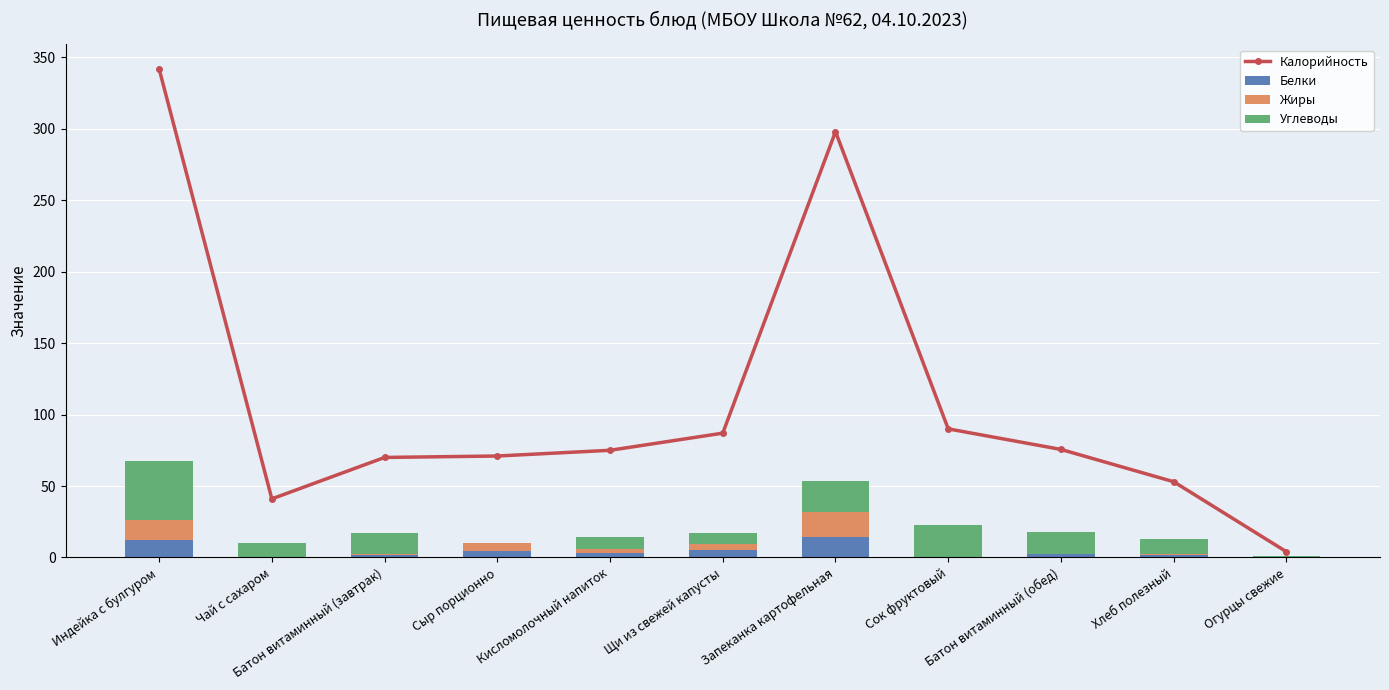

Which series has the largest total across all categories?

Калорийность